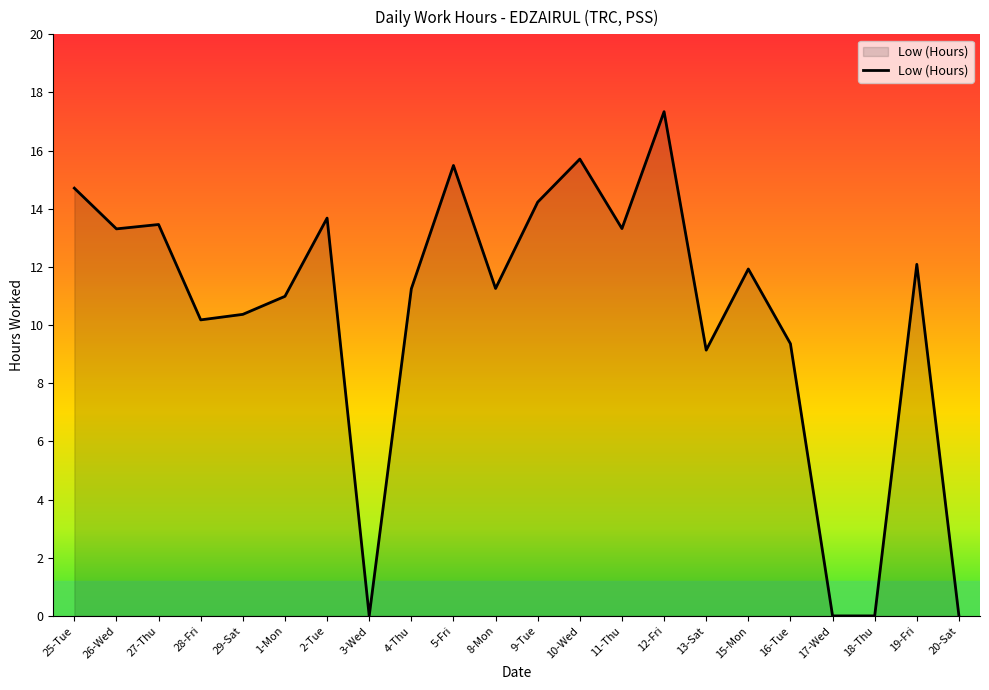

What is the difference between the maximum and minimum values?

17.3